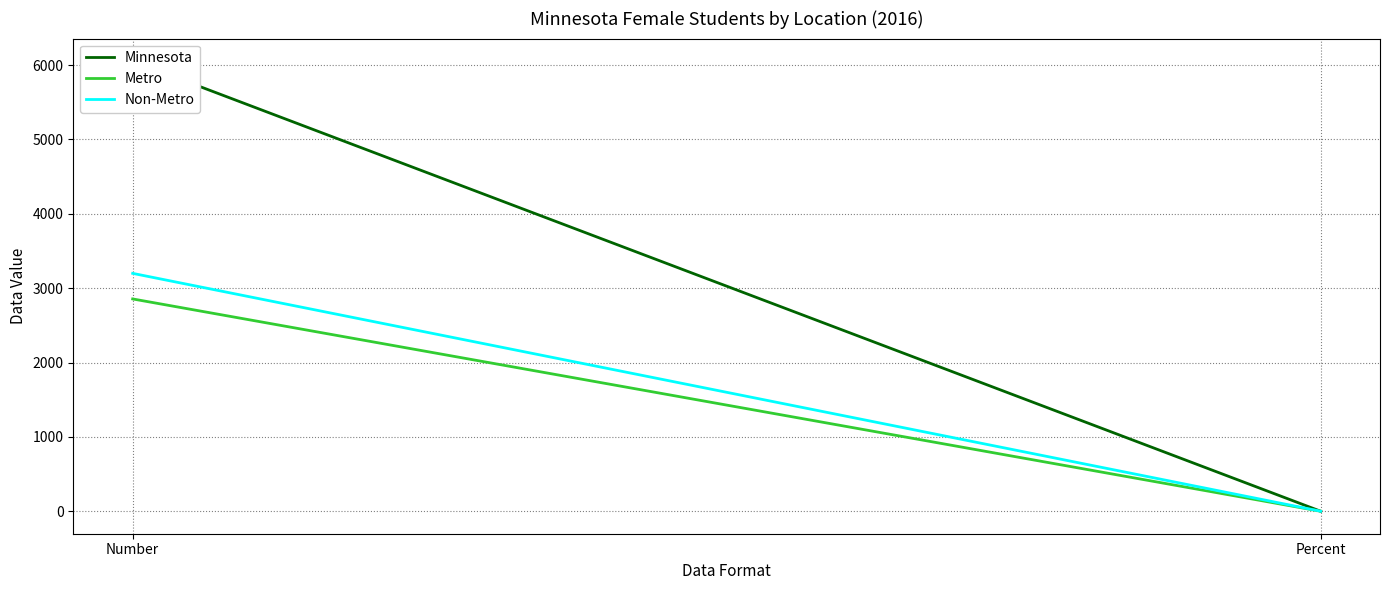

Between Number and Percent, which series saw the biggest shift?

Minnesota